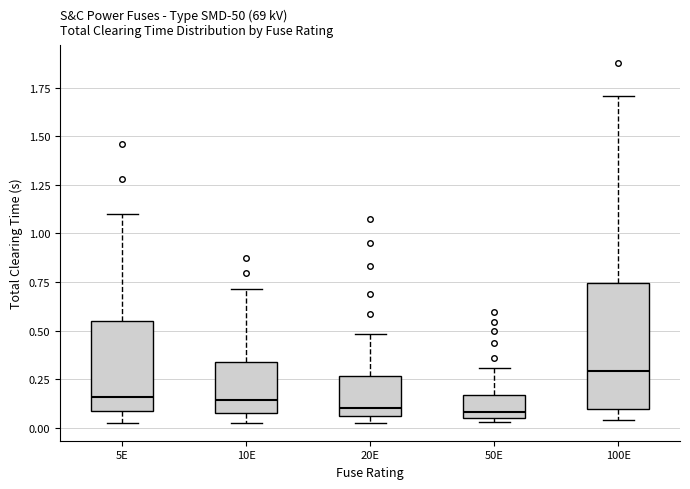

Reading left to right, transcribe this box plot: for each box, give where its median line is, the range the box spans, and where its two whiskers end, as read against the y-axis. The values are not printed on the chart, so give them approximately, as read against the axis.

5E: median 0.15, box 0.10 to 0.55, whiskers 0.05 to 1.10
10E: median 0.15, box 0.10 to 0.35, whiskers 0.05 to 0.70
20E: median 0.10, box 0.05 to 0.25, whiskers 0.05 (just below the box's lower edge) to 0.50
50E: median 0.10, box 0.05 to 0.15, whiskers 0.05 (just below the box's lower edge) to 0.30
100E: median 0.30, box 0.10 to 0.75, whiskers 0.05 to 1.70